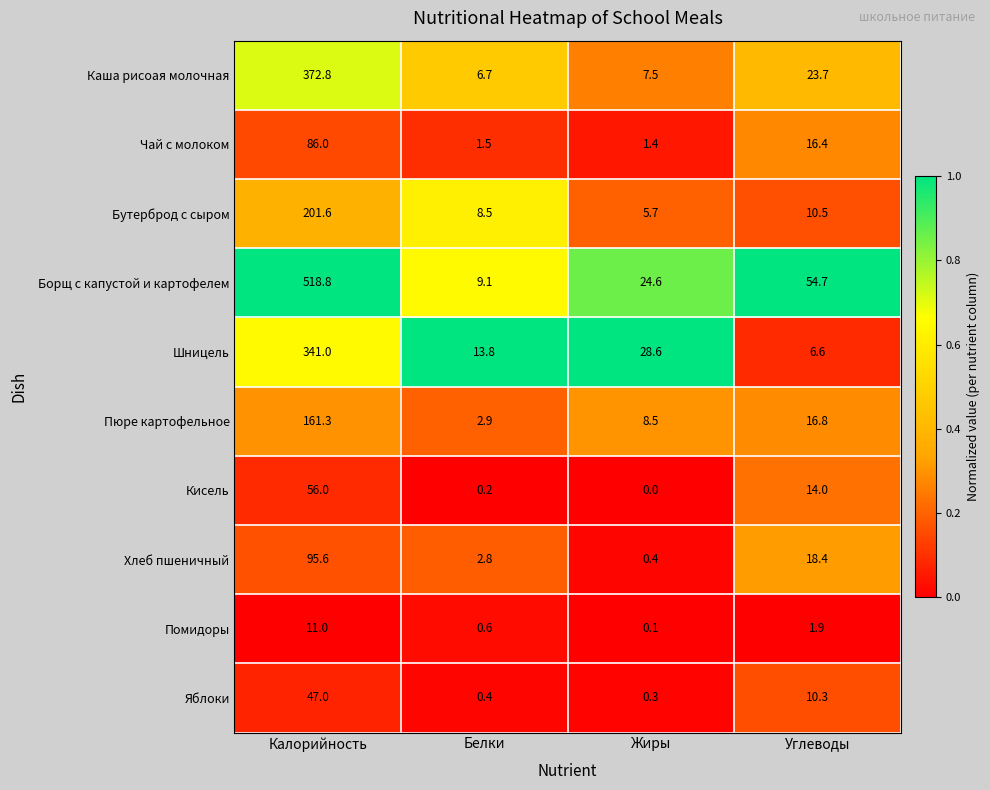

Rank the series at Белки from highest to lowest value.

Шницель, Борщ с капустой и картофелем, Бутерброд с сыром, Каша рисоая молочная, Пюре картофельное, Хлеб пшеничный, Чай с молоком, Помидоры, Яблоки, Кисель